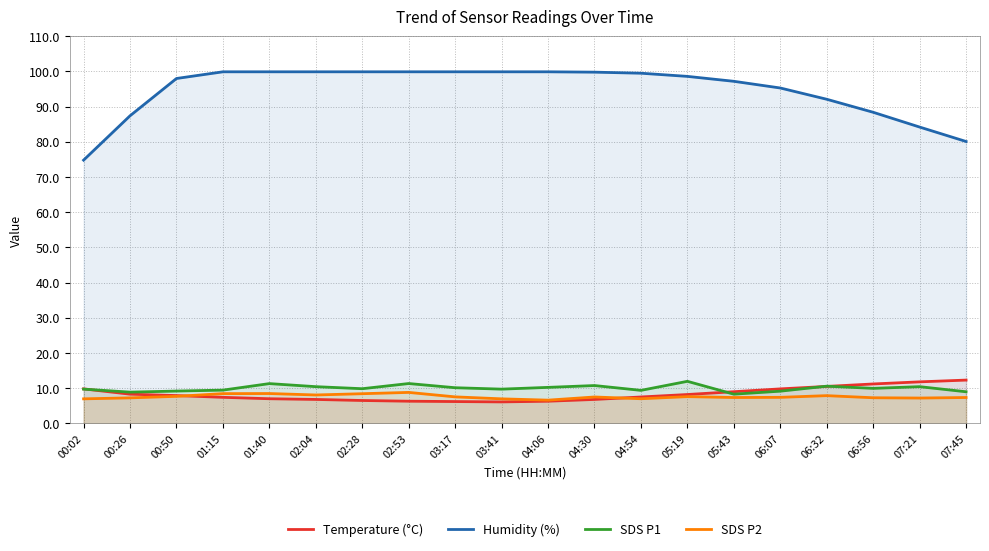

True or false: SDS P1 and Humidity (%) cross at least once.

False